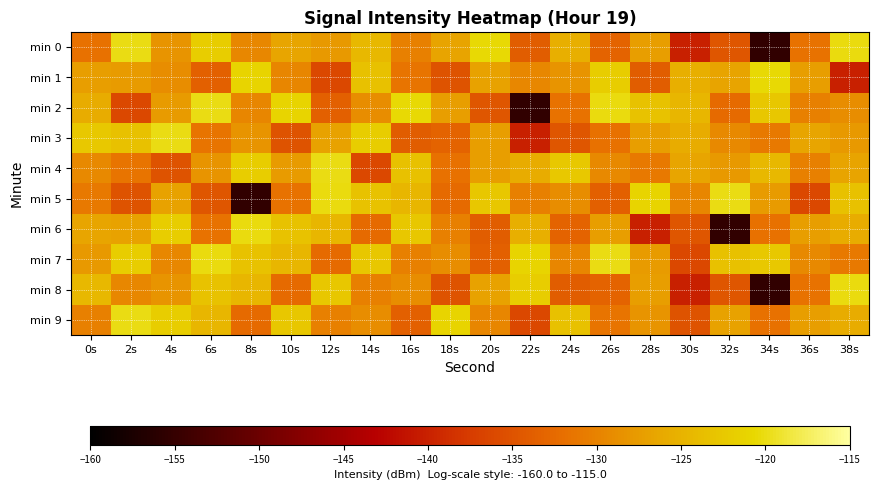

Which has a higher value, 0s or 20s?

20s